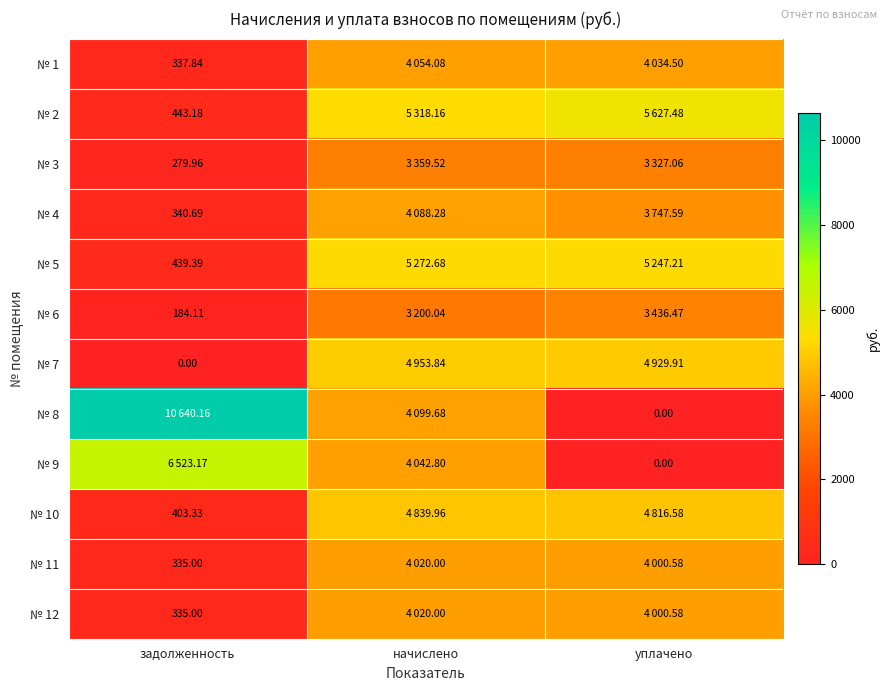

Rank the series by their maximum value, from highest to lowest.

№ 8, № 9, № 2, № 5, № 7, № 10, № 4, № 1, № 11, № 12, № 6, № 3